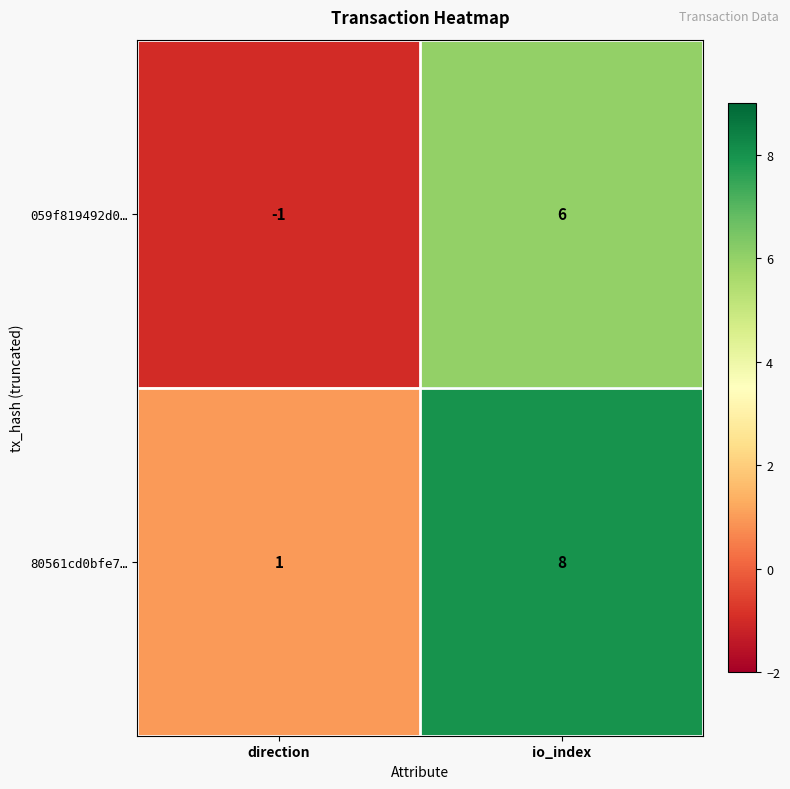

The value of 80561cd0bfe7… at direction is 1. True or false?

True